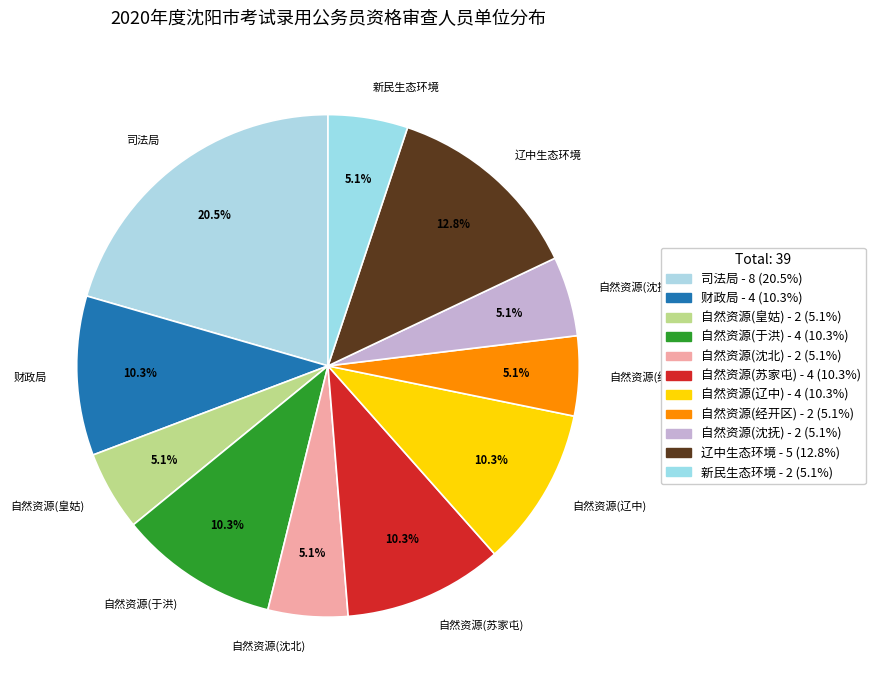

To the nearest percent, what is the difference between the largest and smallest slice percentages?

15%